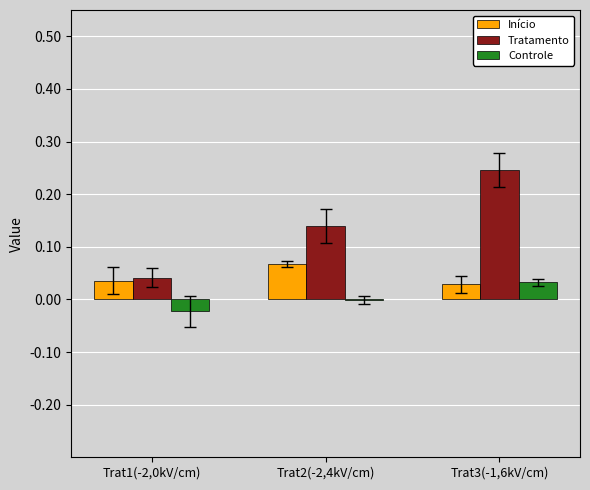

Which series changed the most between Trat2(-2,4kV/cm) and Trat3(-1,6kV/cm)?

Tratamento